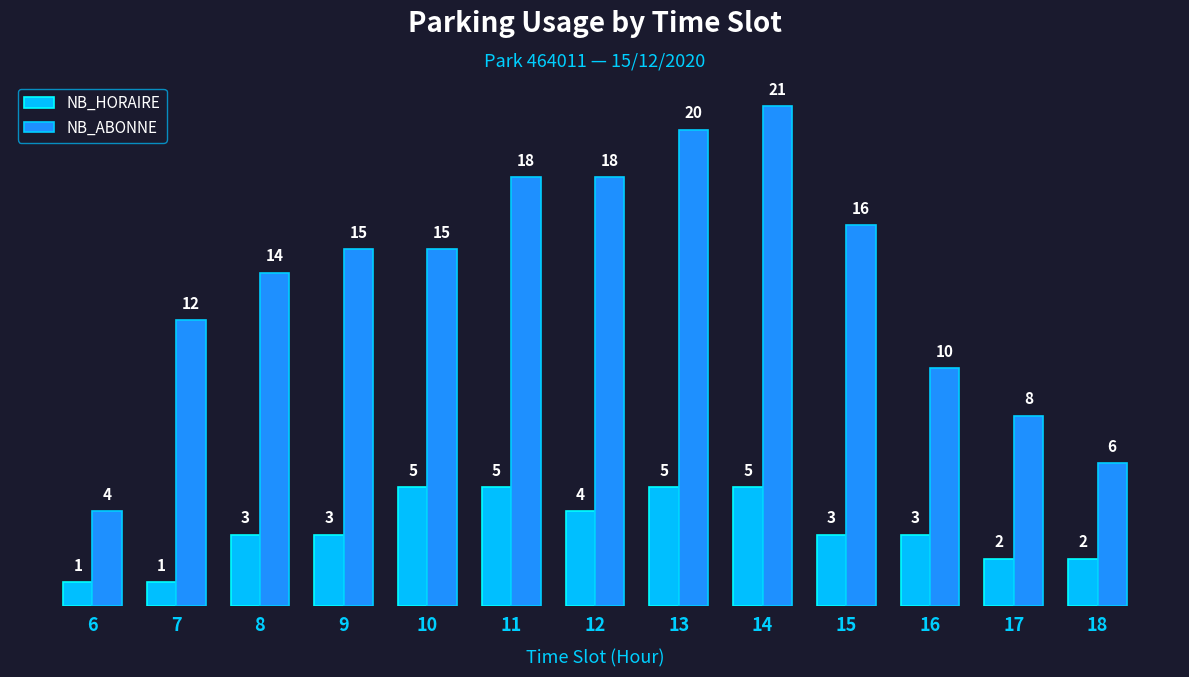

What is the sum of the NB_HORAIRE values at 9 and 10?

8